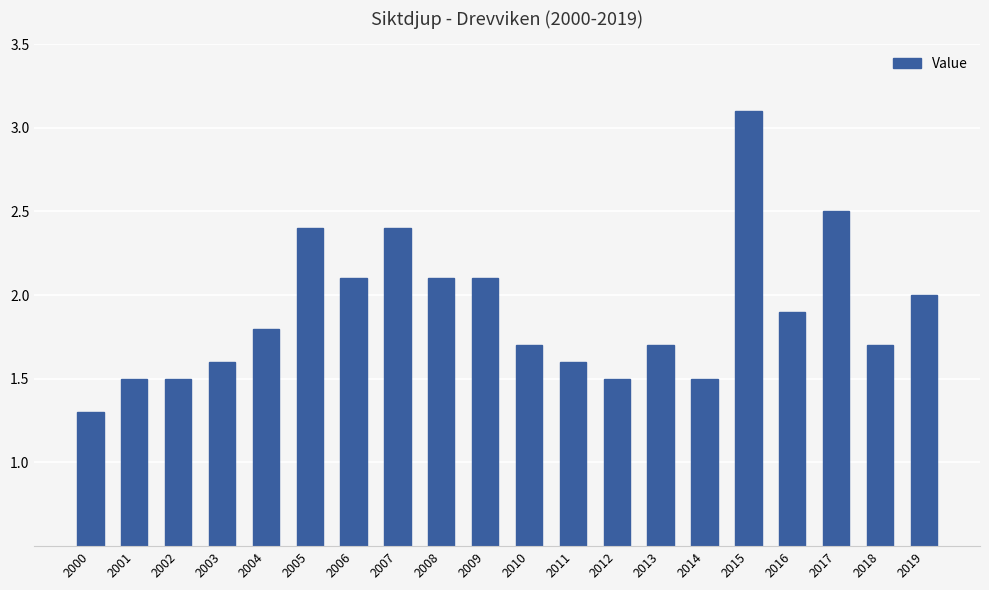

Is it true that the value at 2007 is 3.7?

False